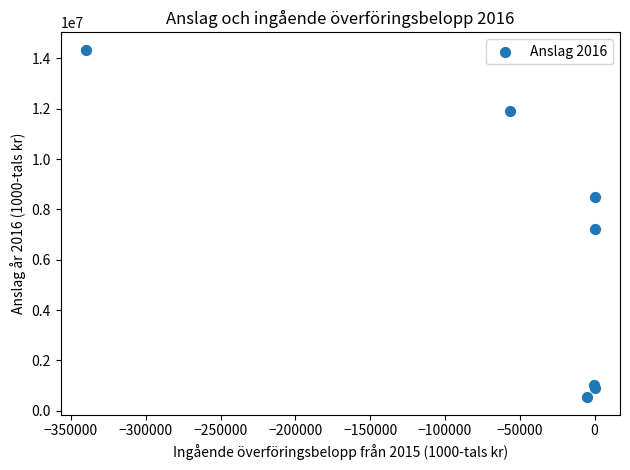

What Y value in the scatter plot is closest to 7435875?

7237862